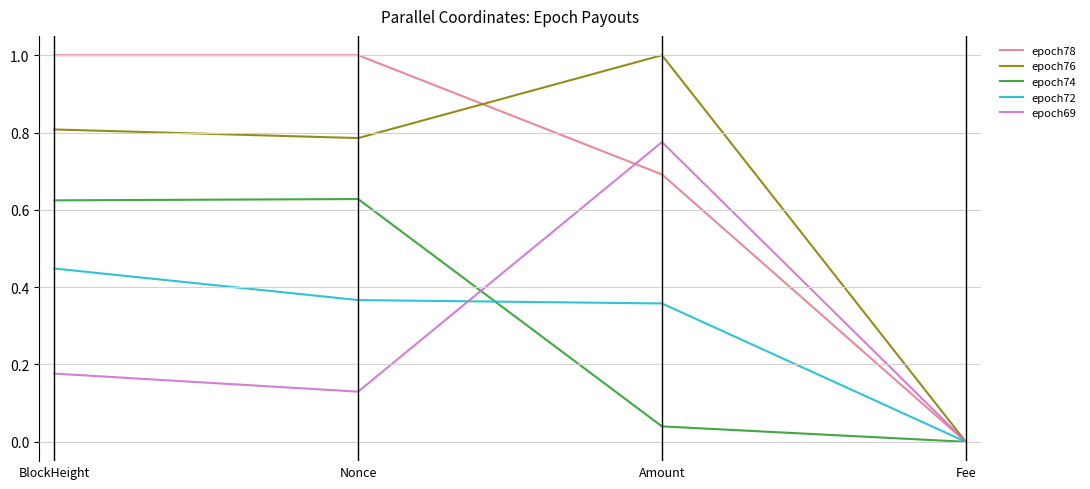

The value of epoch76 at Fee is -0.5. True or false?

False